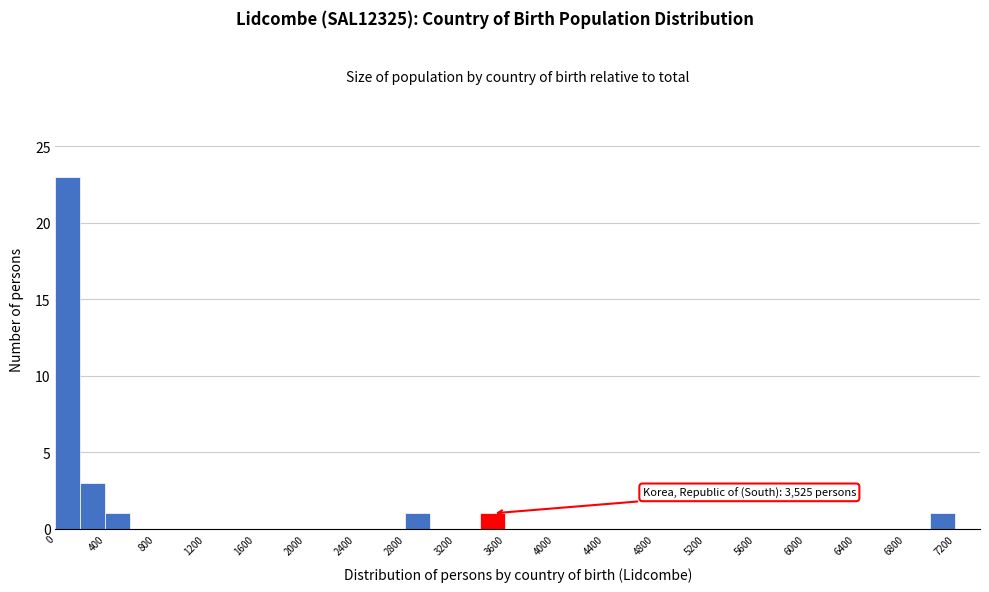

Which range on the x-axis has the tallest bar?

0 to 200